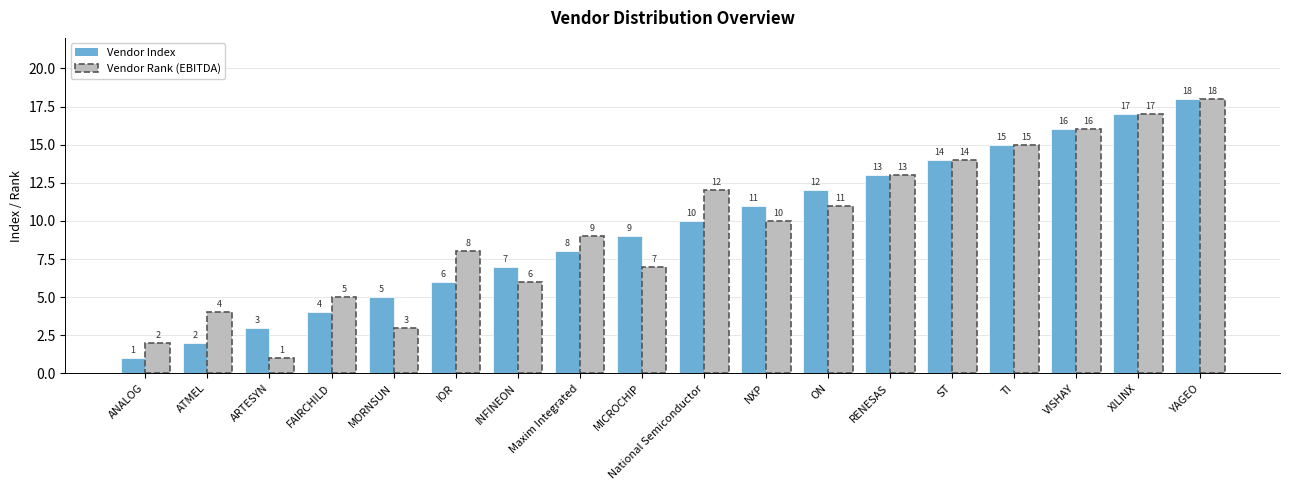

What are all the series names shown in the legend?

Vendor Index, Vendor Rank (EBITDA)